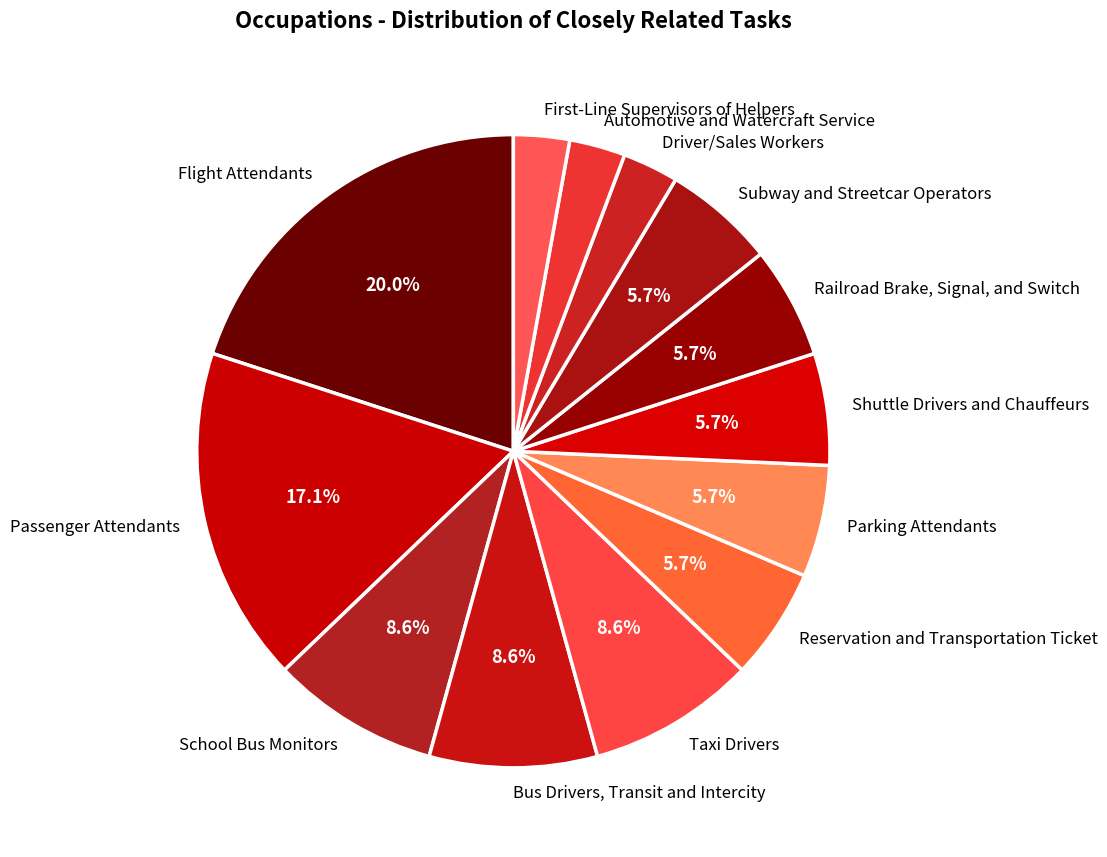

Does Subway and Streetcar Operators represent more than half of the total?

No